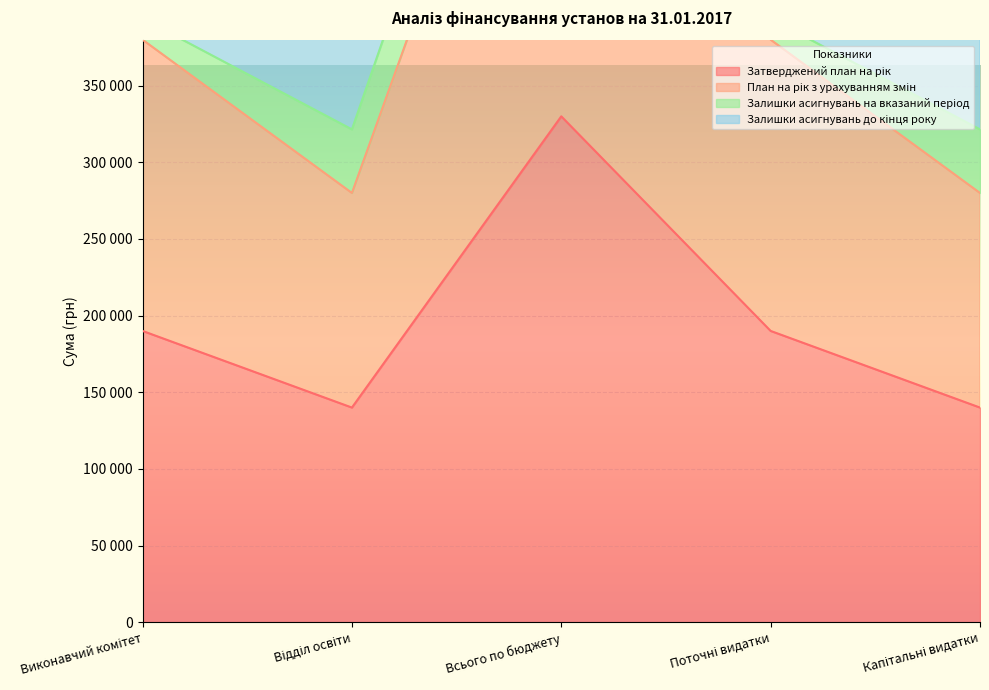

What is the label of the 1st point from the right?

Капітальні видатки